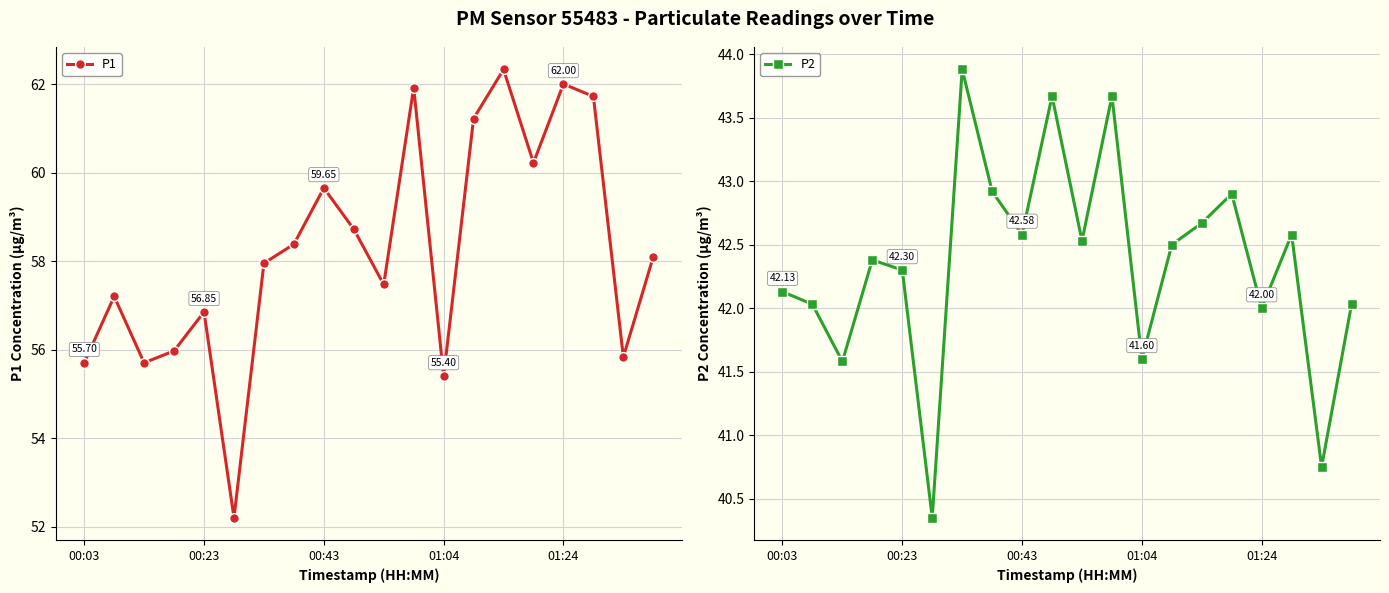

How many values in the P2 series exceed 42?

15